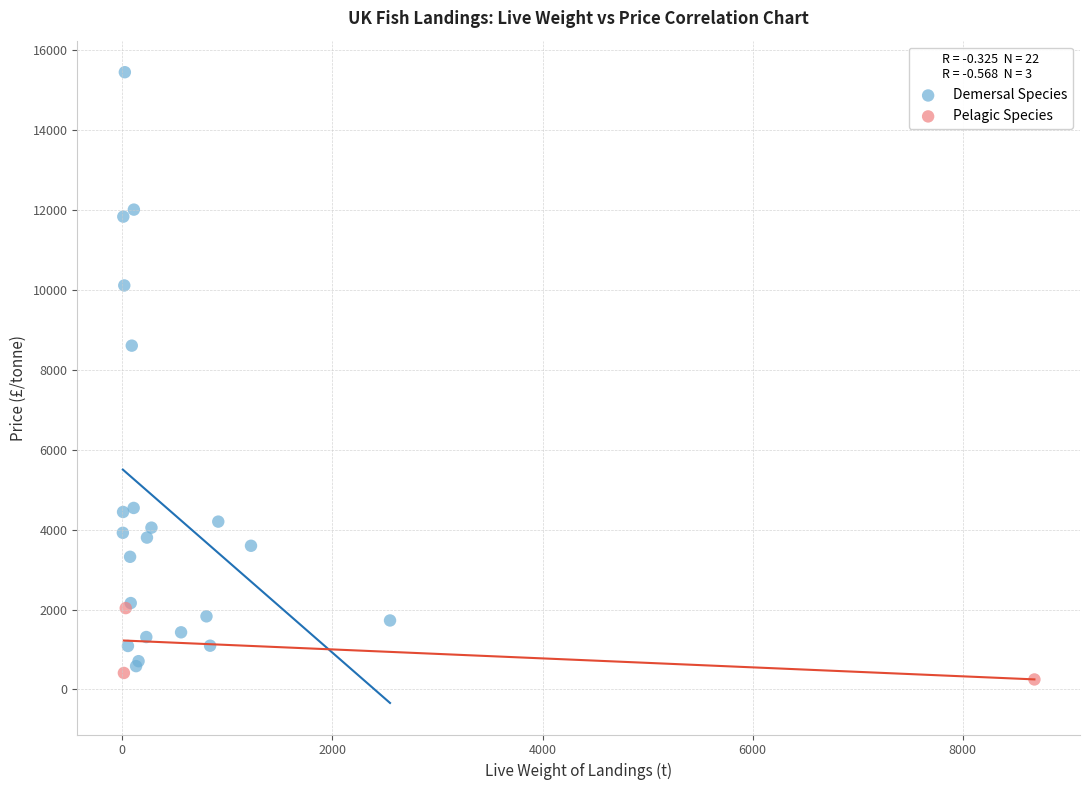

Which series has the largest Y range (max minus min)?

Demersal Species